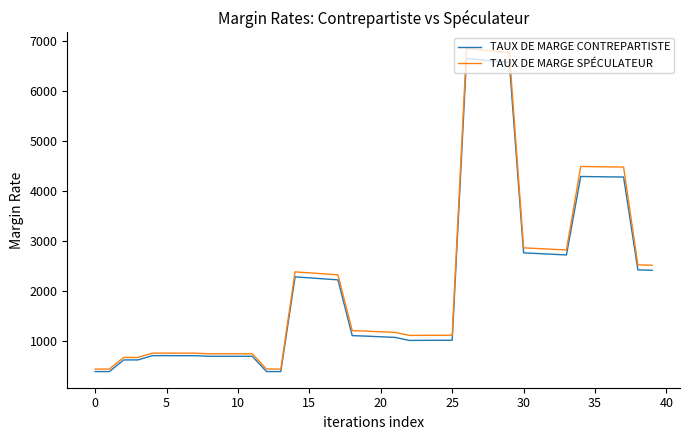

How many lines are shown in the chart?

2